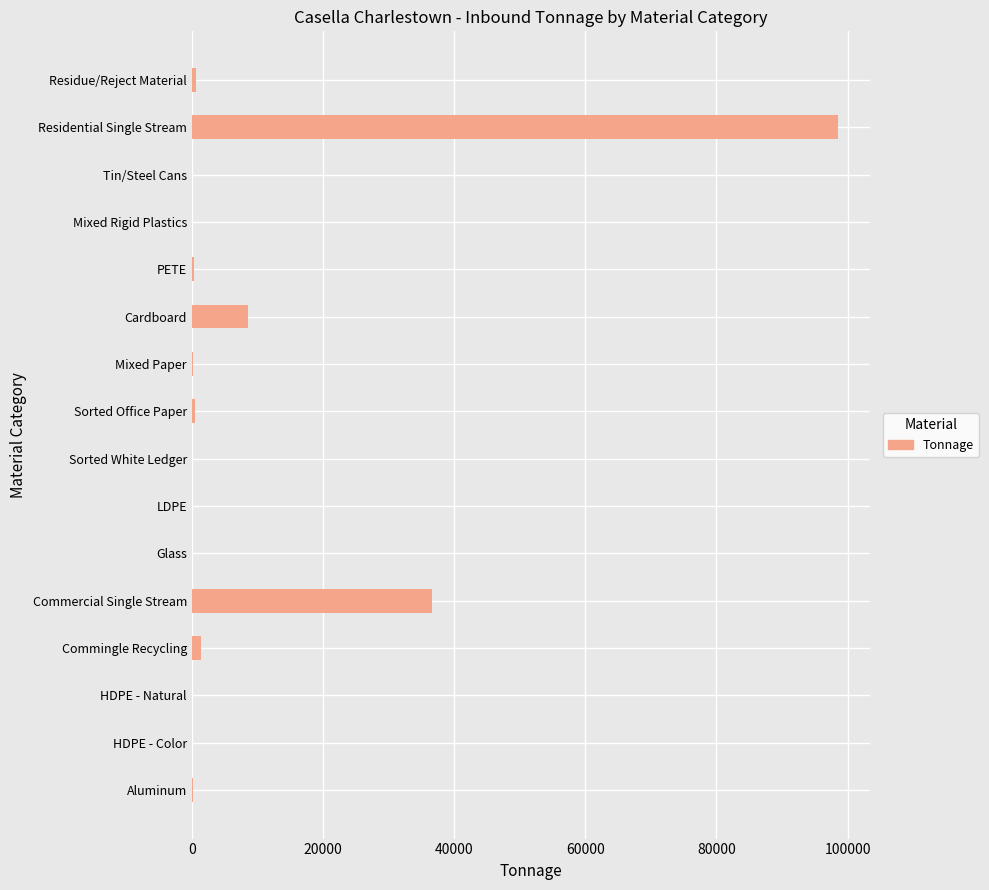

At which label is the value closest to 49235?

Commercial Single Stream